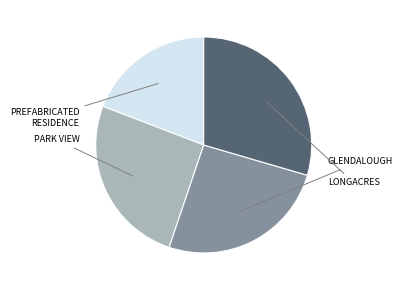

Is there a majority slice in this chart?

No